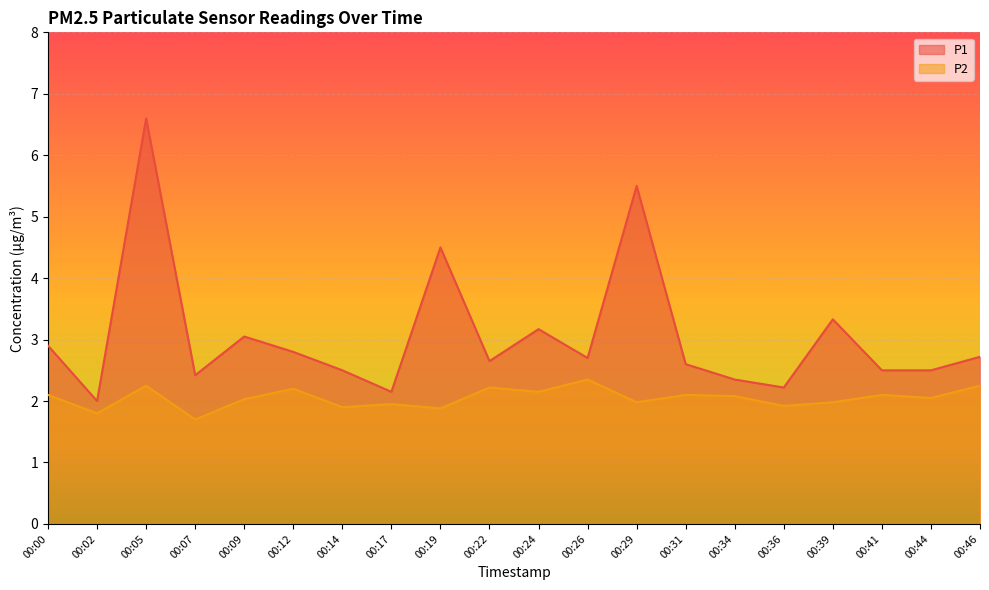

True or false: P2 and P1 cross at least once.

False